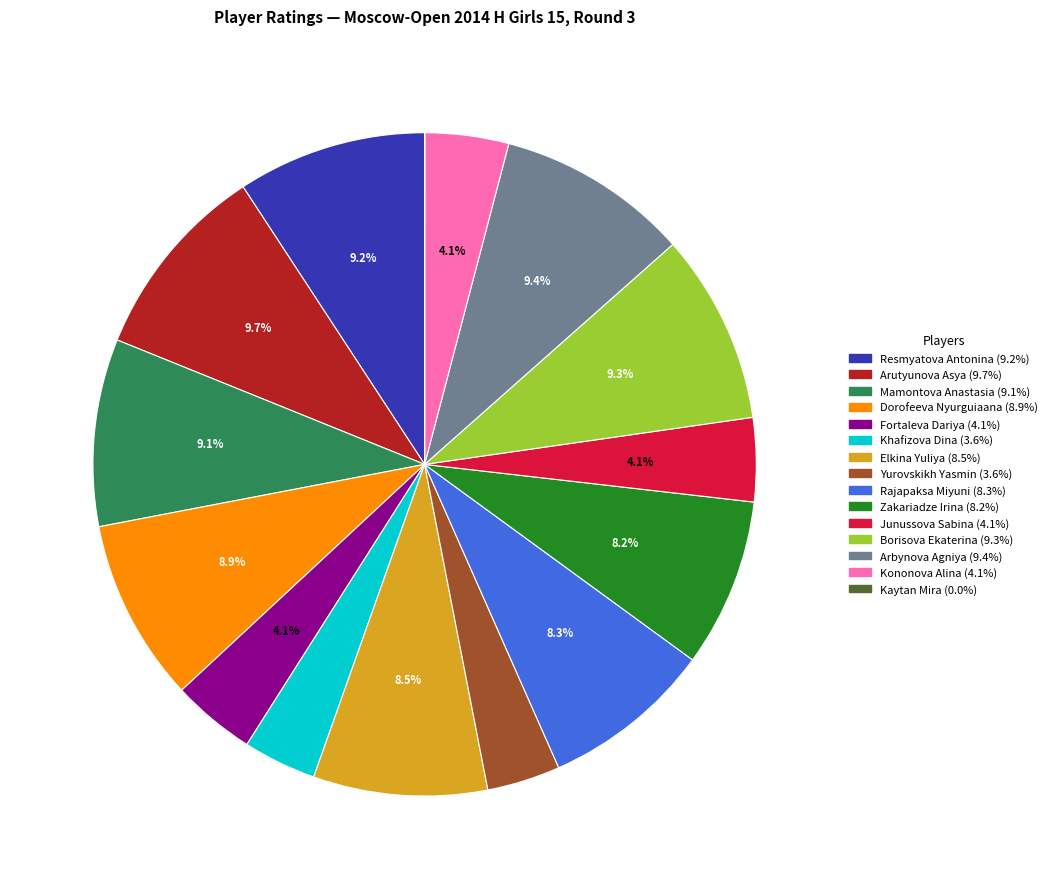

To the nearest percent, what portion does Mamontova Anastasia represent?

9%